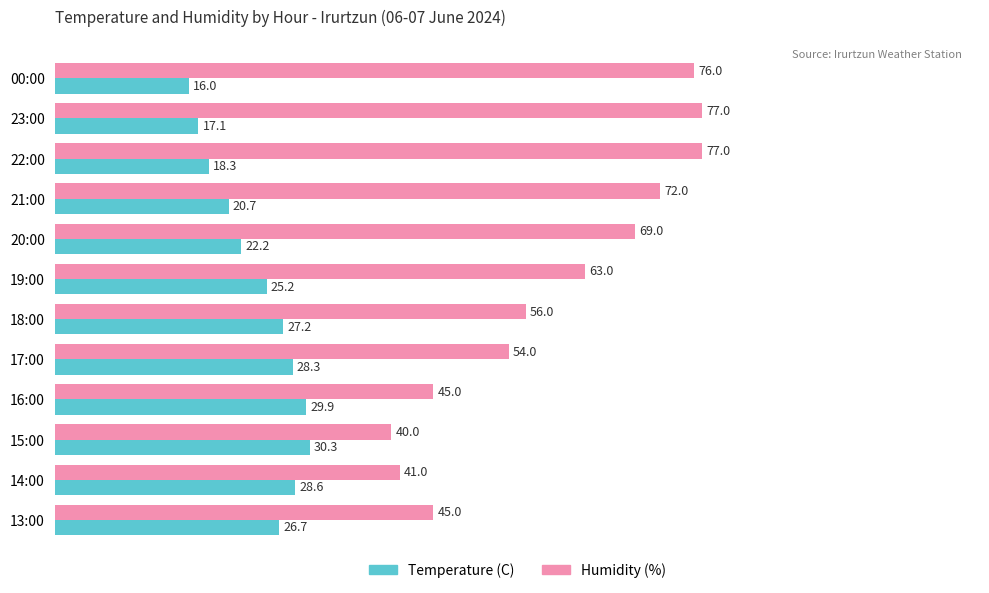

Which series has the widest spread of values?

Humidity (%)